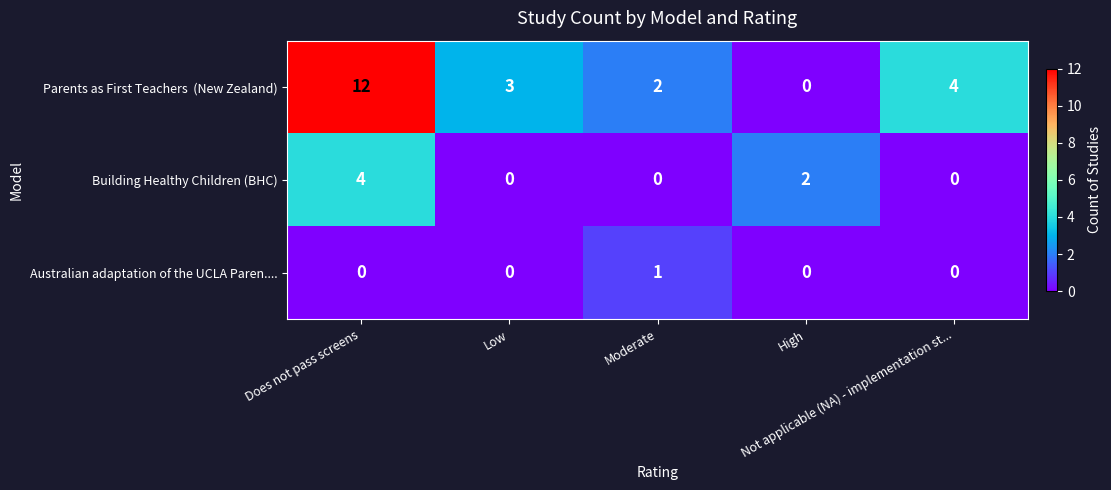

How many Building Healthy Children (BHC) values are between 0 and 2?

4